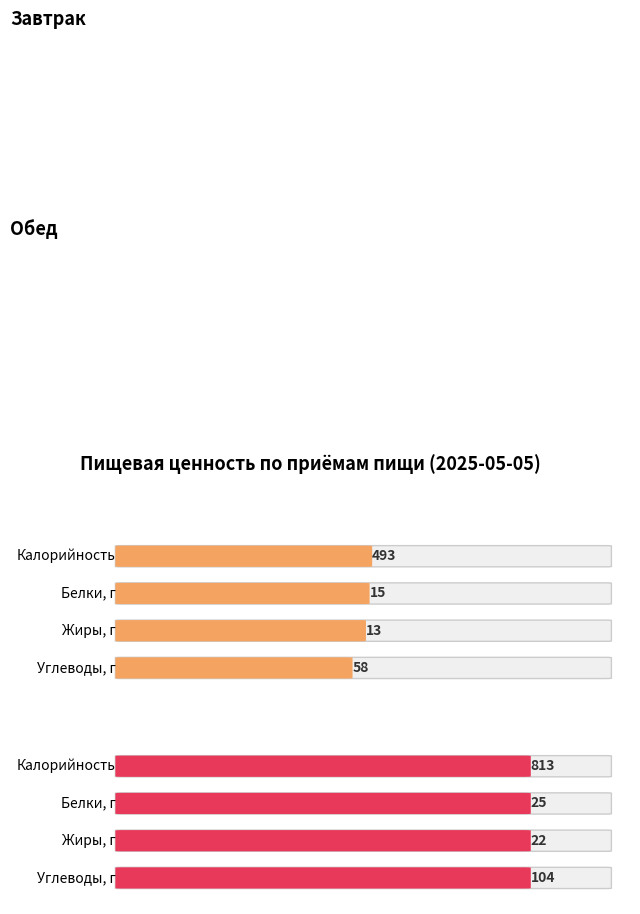

Read the Калорийность value at 1, to the nearest 10.

810